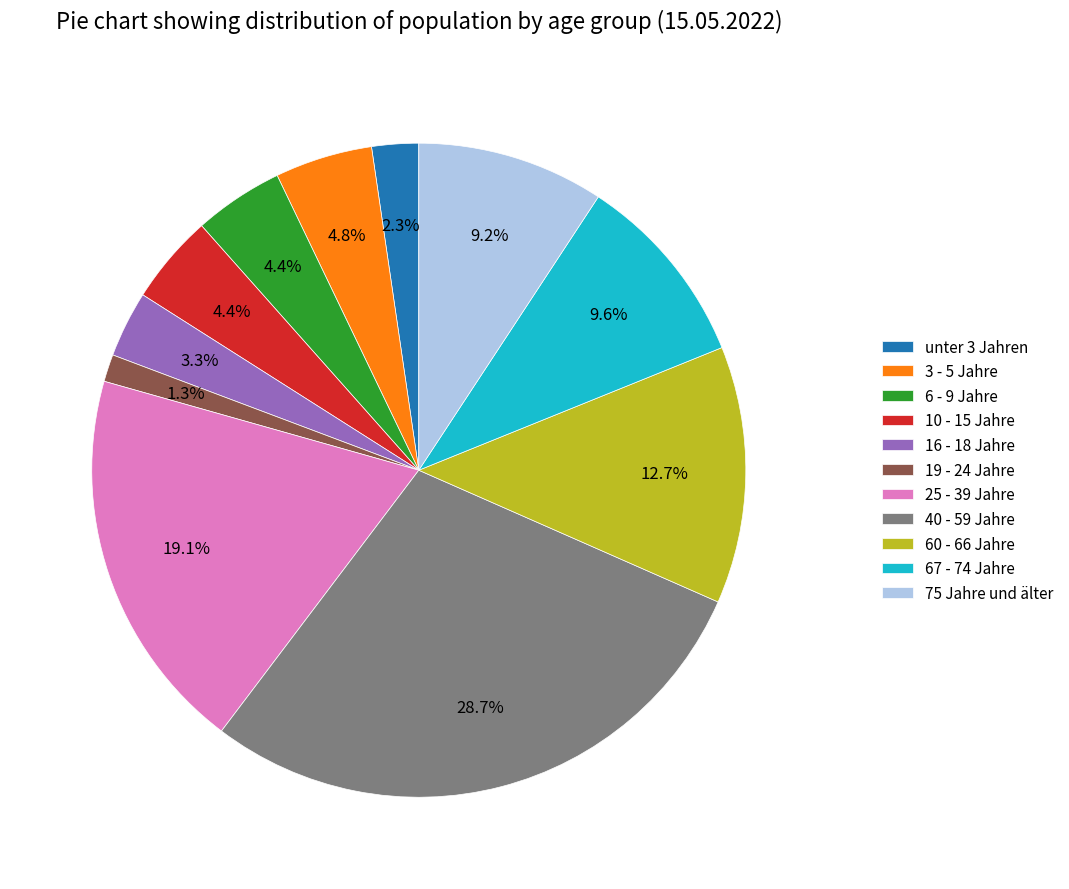

What is the ratio of the value at 10 - 15 Jahre to the value at 67 - 74 Jahre?

0.5